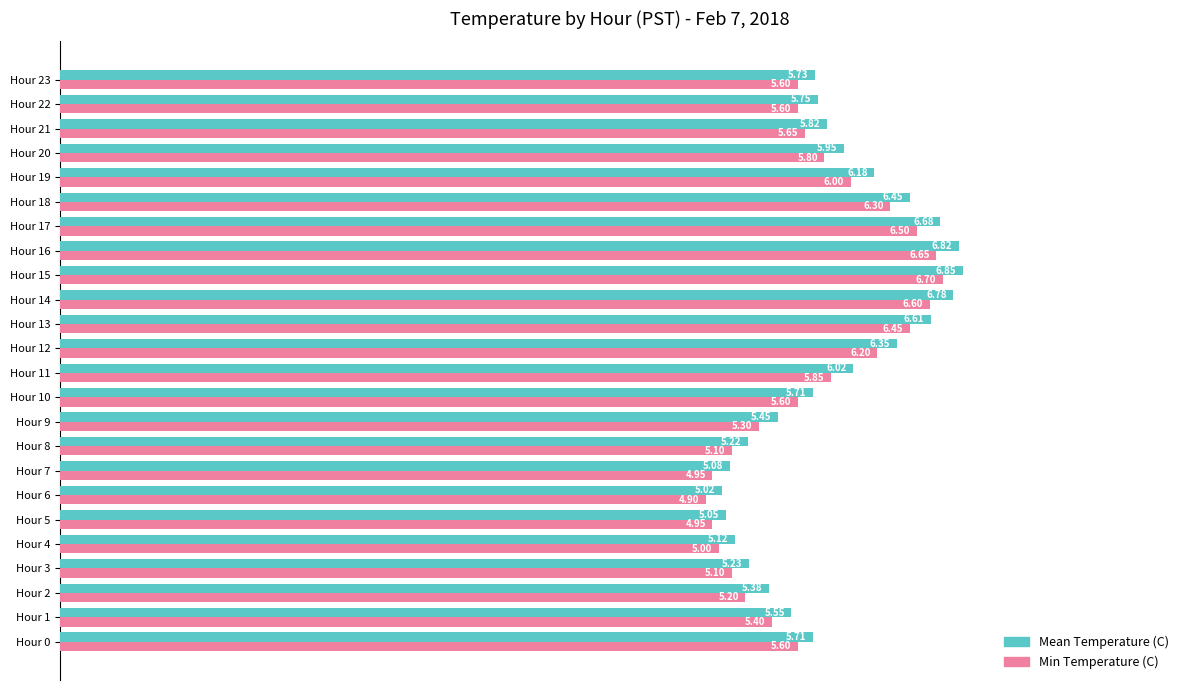

List the series in order of their peak value, highest first.

Mean Temperature (C), Min Temperature (C)